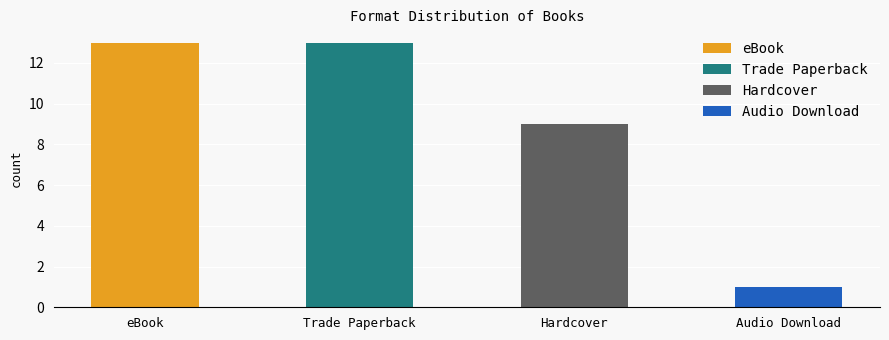

Rank the categories by value from lowest to highest.

Audio Download, Hardcover, eBook, Trade Paperback